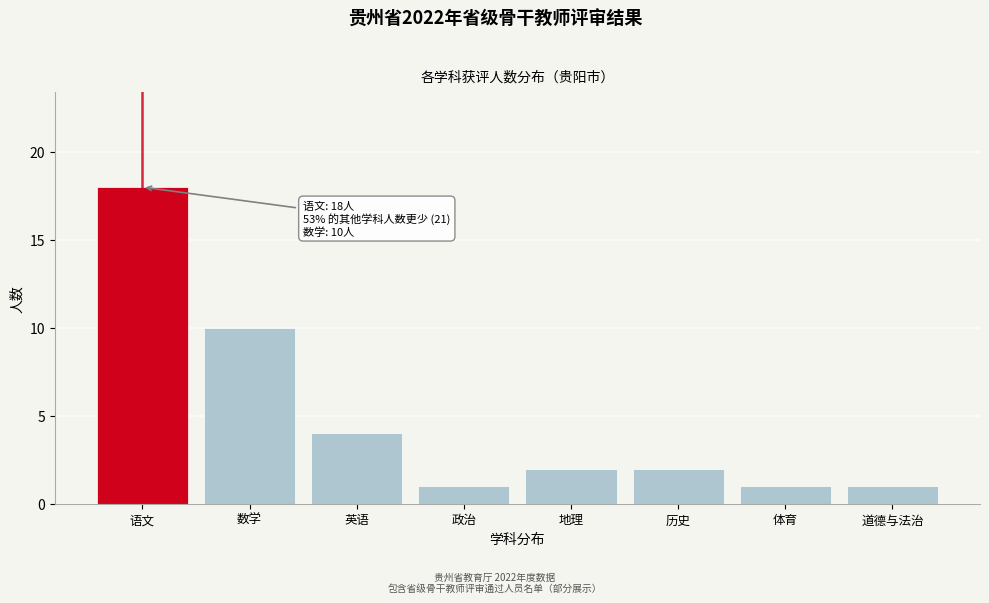

Reading left to right, list all the values displayed in this chart.

语文=18	数学=10	英语=4	政治=1	地理=2	历史=2	体育=1	道德与法治=1